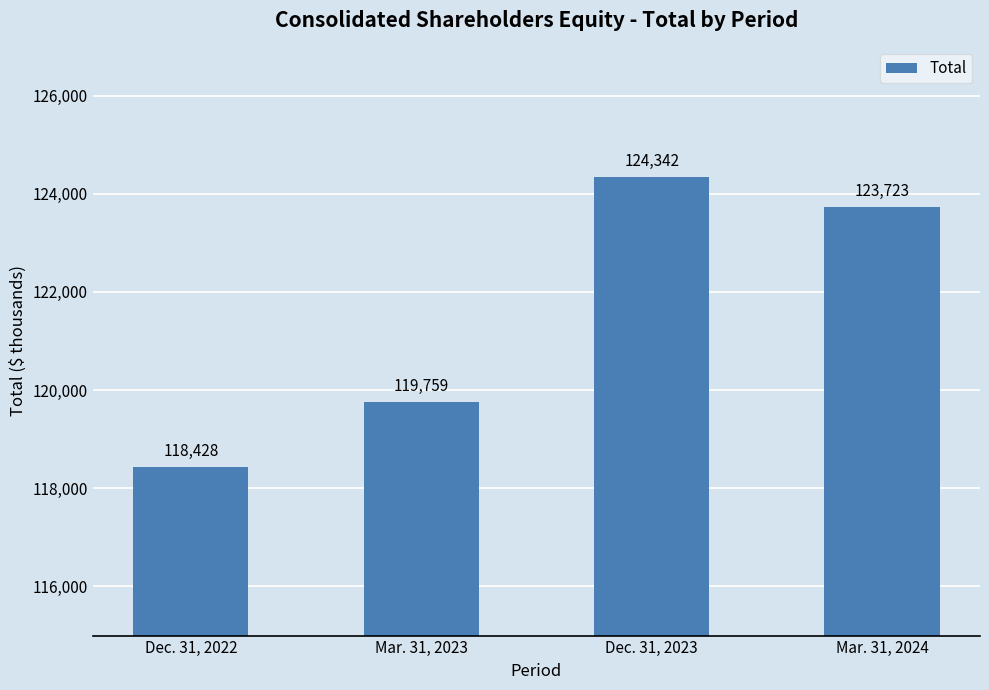

What position from the left is Dec. 31, 2023?

3